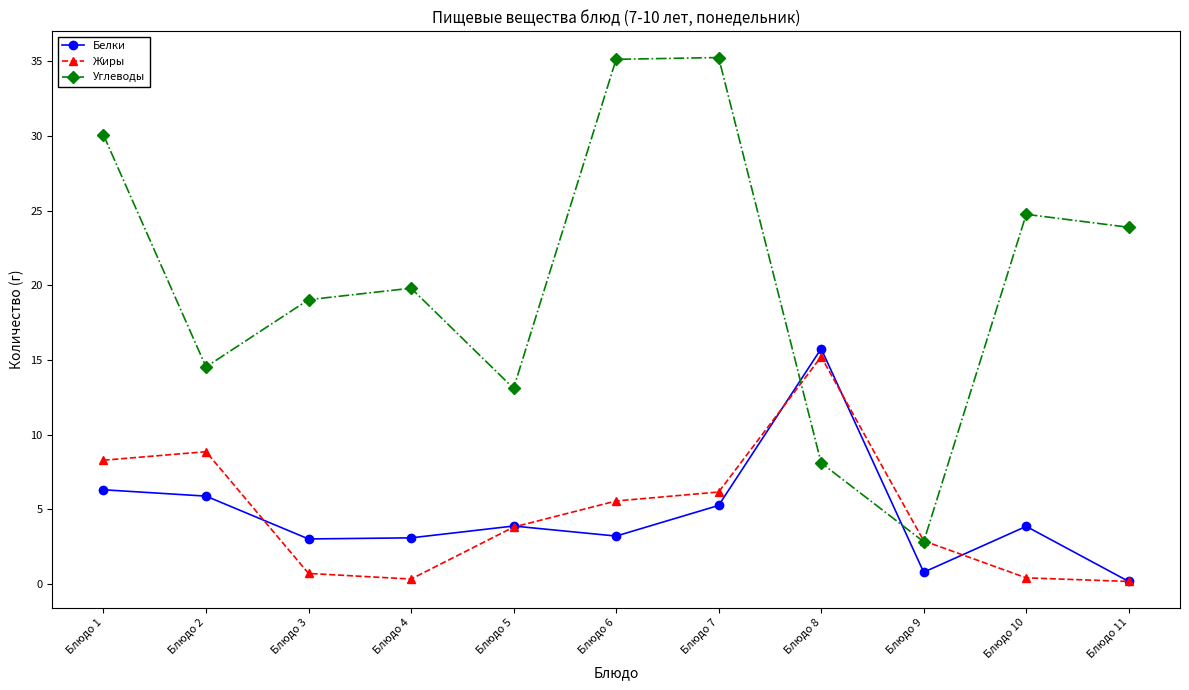

What is the minimum value shown in the chart?

0.2